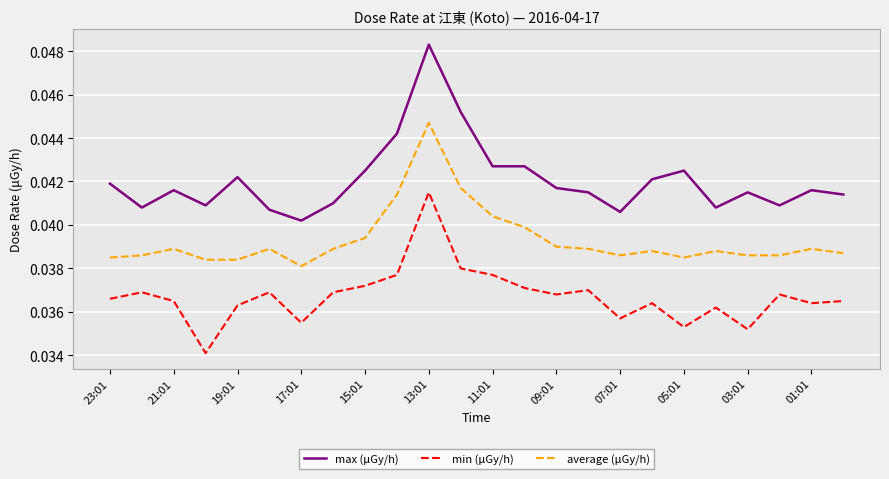

True or false: max (μGy/h) and min (μGy/h) cross at least once.

False